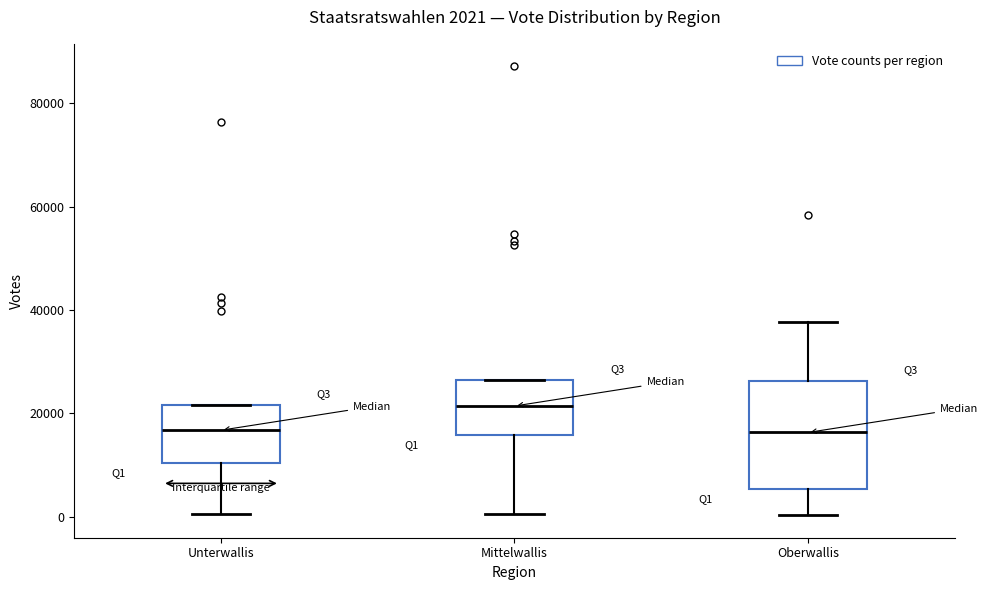

Comparing the boxes themselves (not the whiskers), which one is the tallest?

Oberwallis